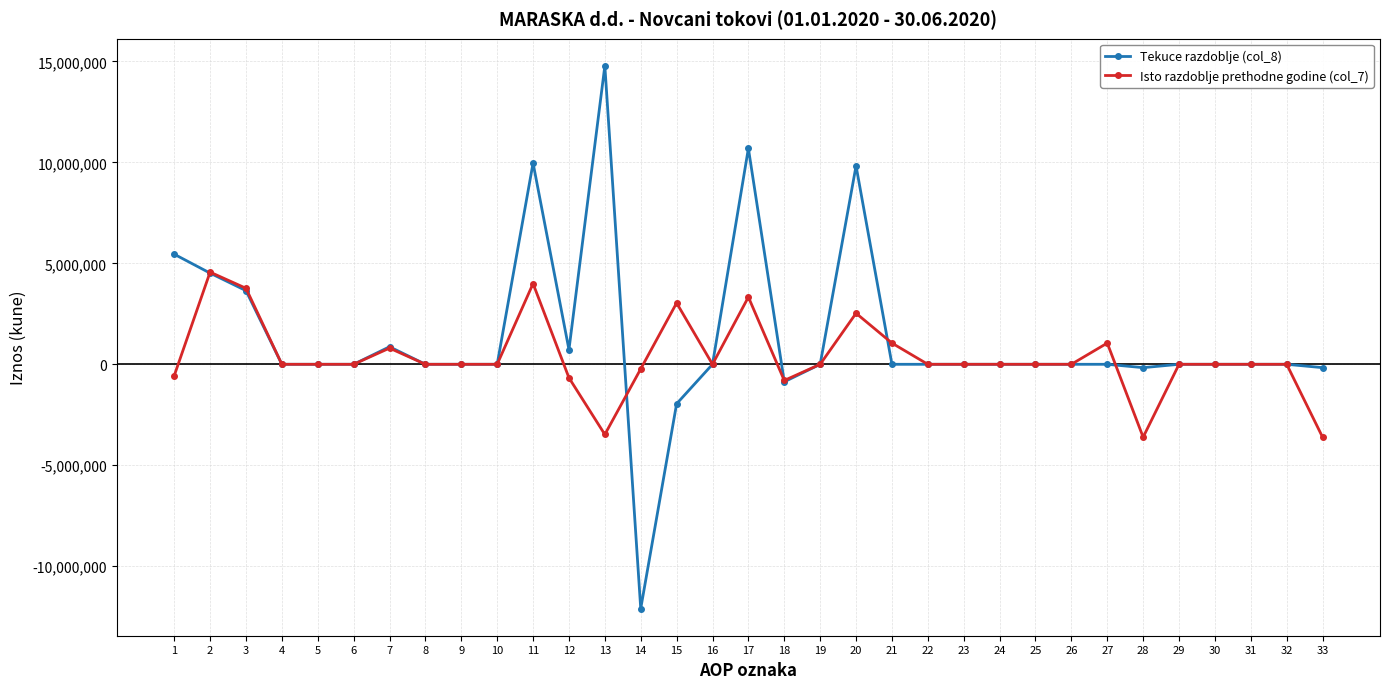

At which label does Tekuce razdoblje (col_8) first exceed 0?

1